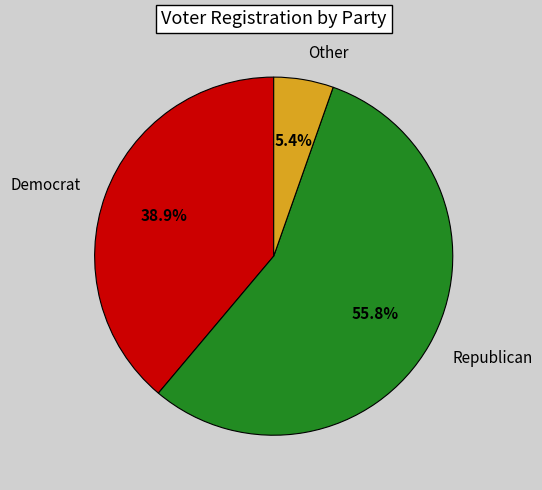

Do Democrat and Other together represent more than half of the pie?

No